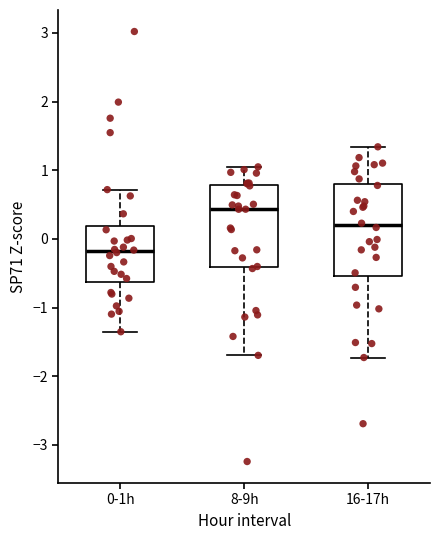

Reading left to right, read every box against the y-axis: the position of its median line, the range the box covers, and the ends of its whiskers. The values are not printed on the chart, so give them approximately, as read against the axis.

0-1h: median -0.2, box -0.6 to 0.2, whiskers -1.4 to 0.7
8-9h: median 0.4, box -0.4 to 0.8, whiskers -1.7 to 1.0
16-17h: median 0.2, box -0.5 to 0.8, whiskers -1.7 to 1.3